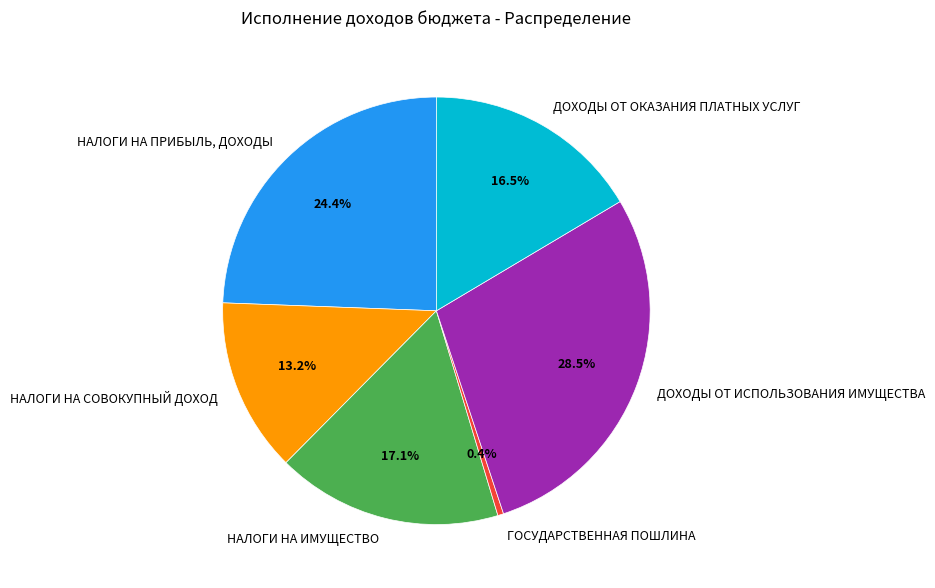

True or false: НАЛОГИ НА ИМУЩЕСТВО accounts for 27% of the total.

False